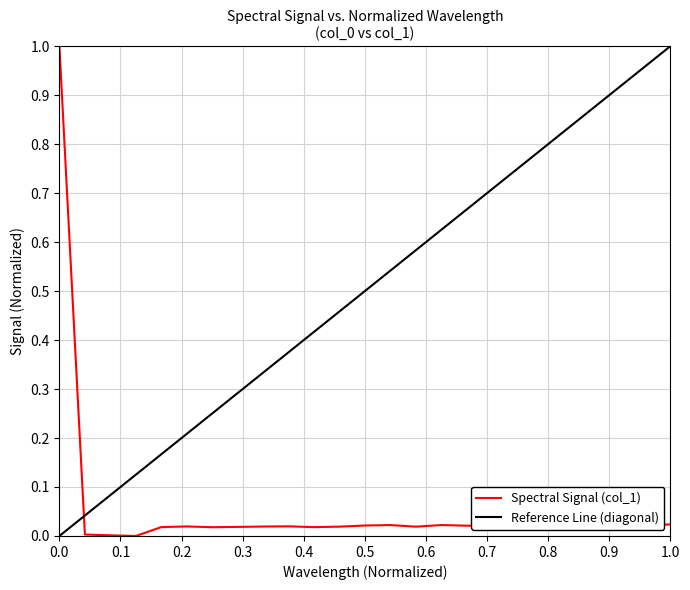

What is the maximum value for Spectral Signal (col_1)?

1.0